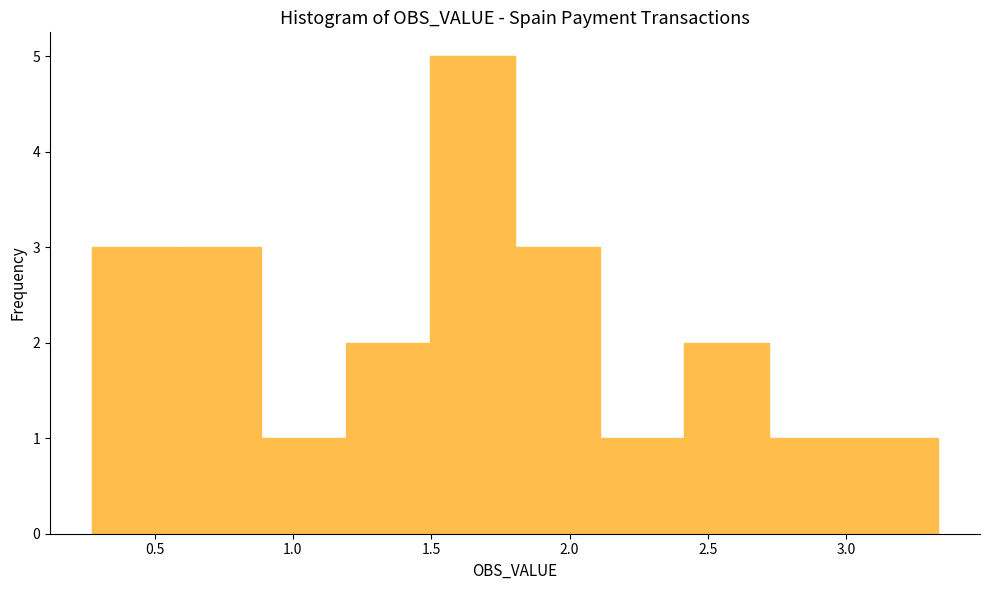

Which range on the x-axis has the tallest bar?

1.50 to 1.80